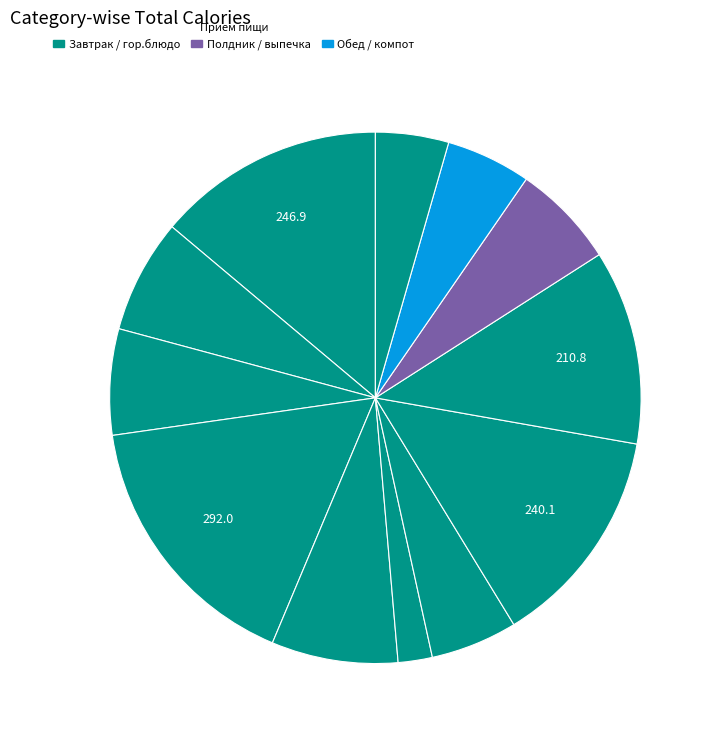

Is there a majority slice in this chart?

No